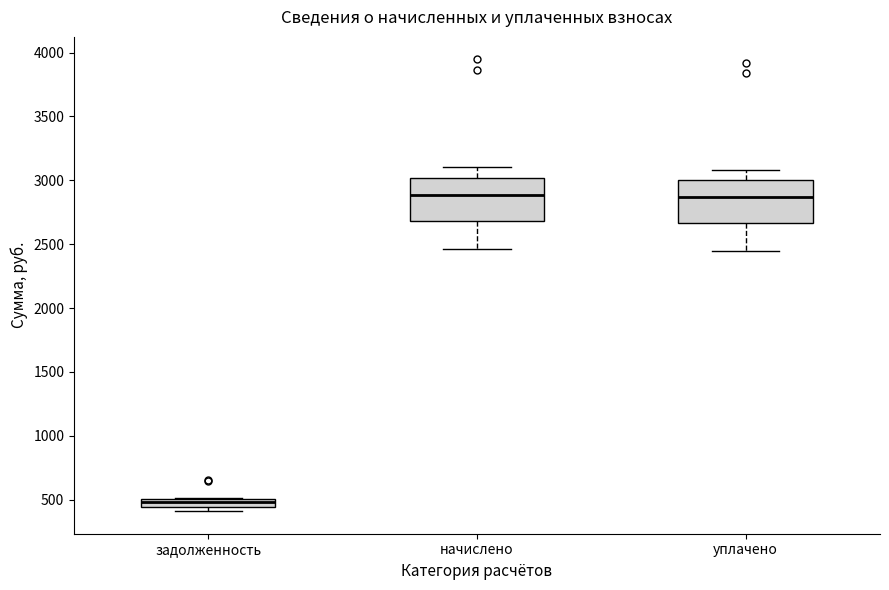

Where is the lower edge of the box for задолженность on the y-axis? The values are not printed on the chart, so give them approximately, as read against the axis.

450